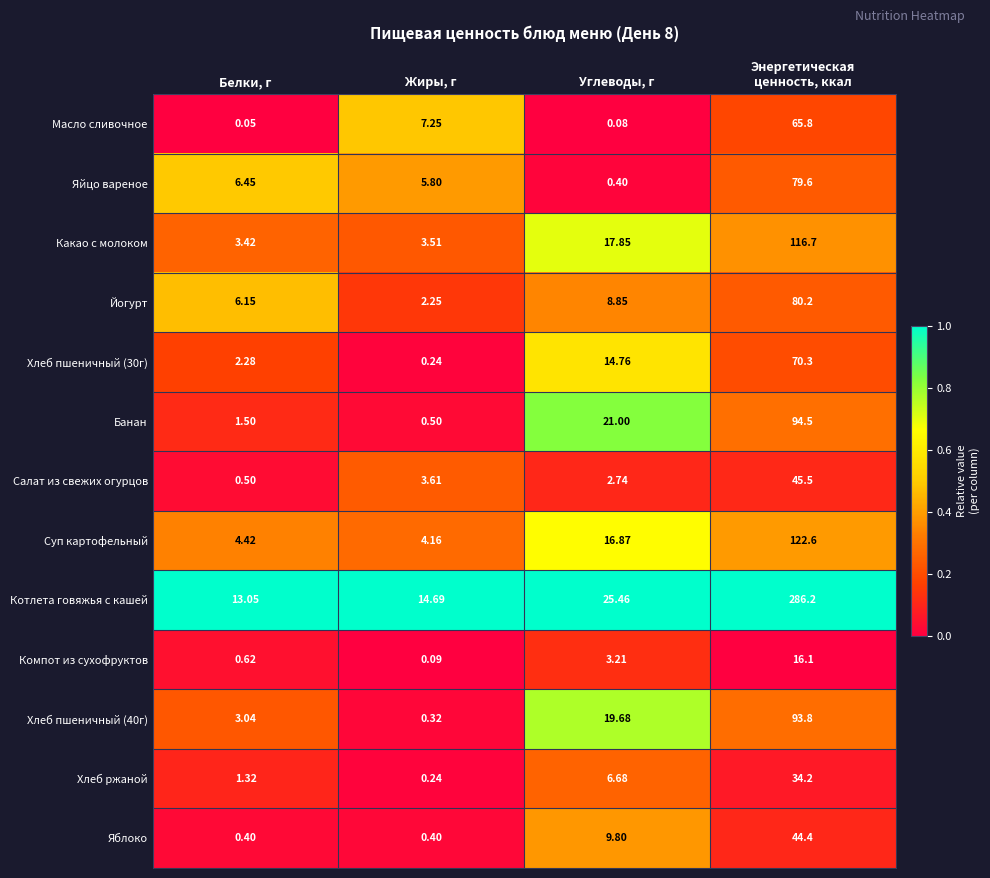

Which series has the largest range (max minus min)?

Котлета говяжья с кашей